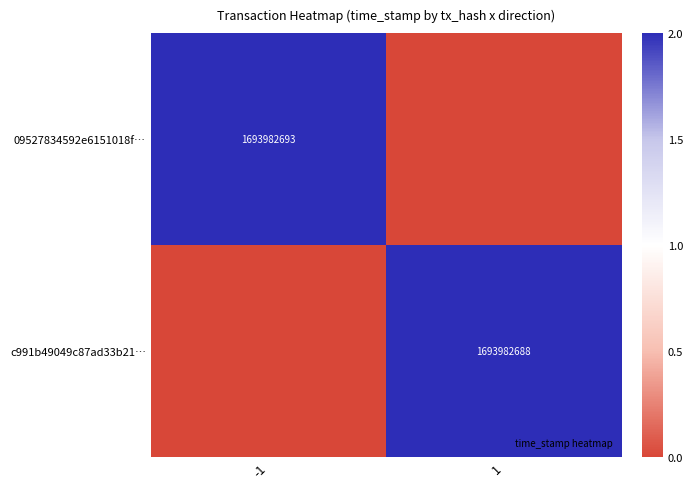

At 1, list the series in order from largest to smallest.

c991b49049c87ad33b21…, 09527834592e6151018f…